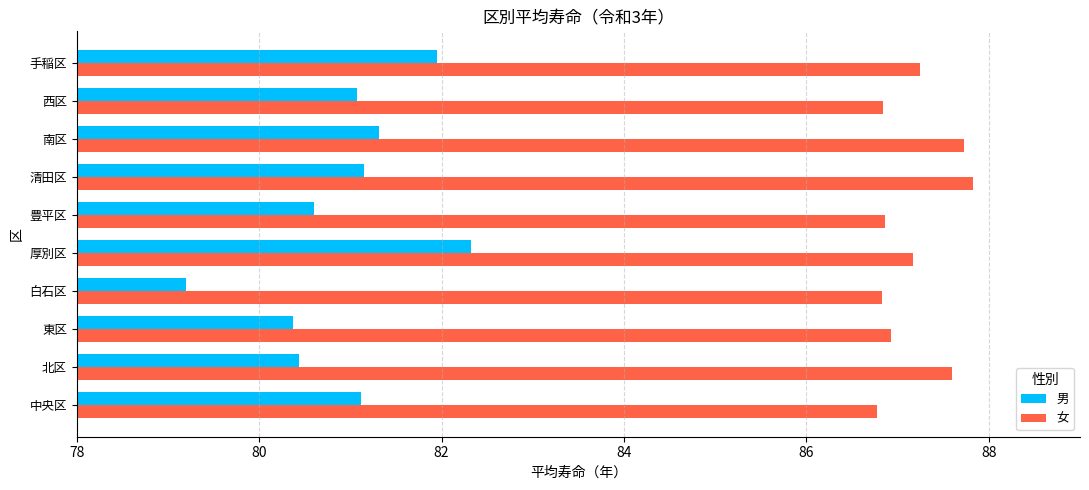

What is the sum of all 男 values?

809.5